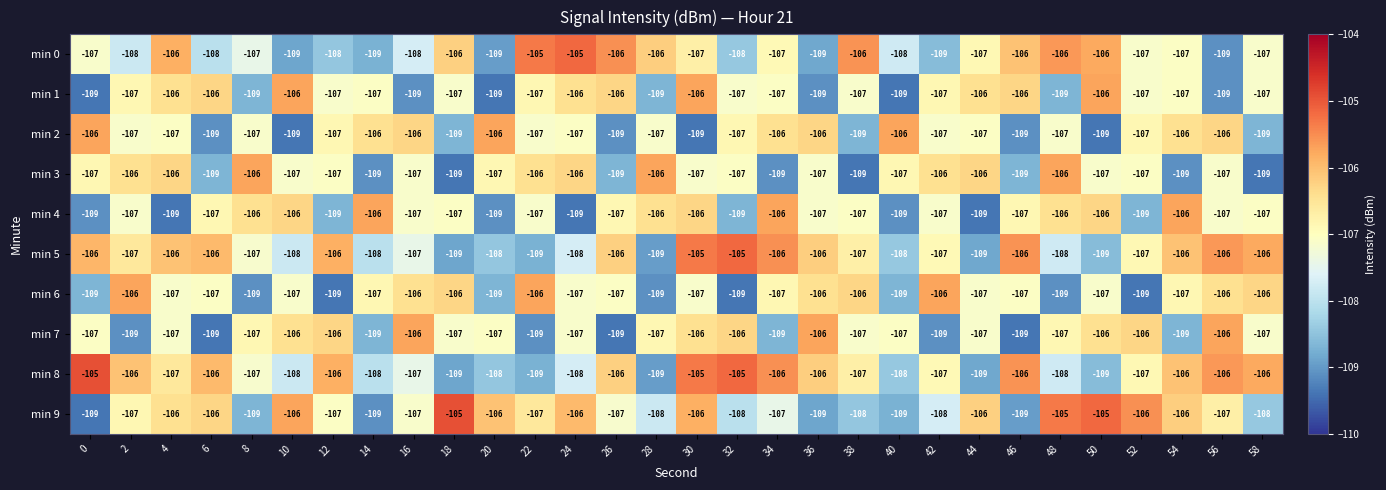

What value does the min 0 series have at 58?

-107